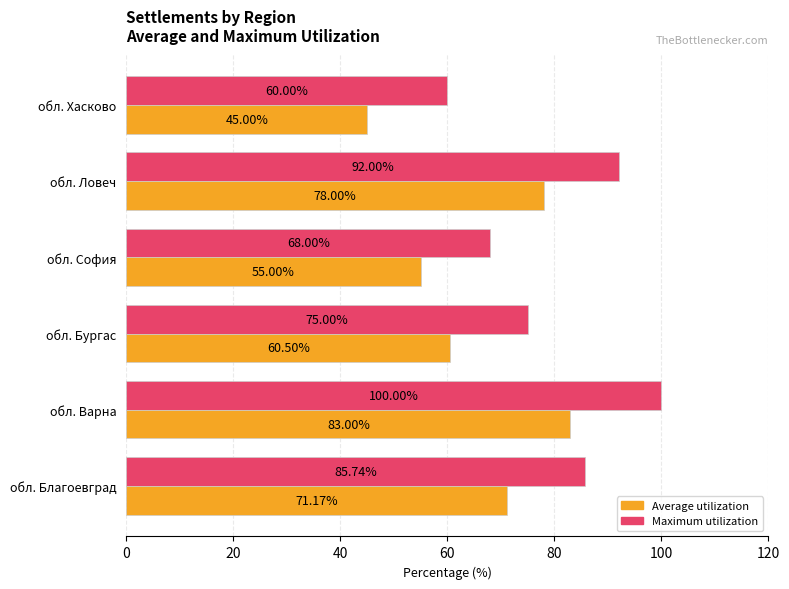

What is the average value of the Average utilization series?

65.4